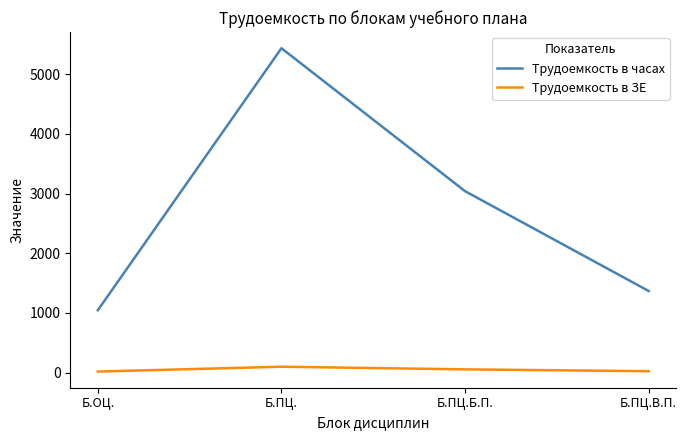

Rank the categories by Трудоемкость в часах value from highest to lowest.

Б.ПЦ., Б.ПЦ.Б.П., Б.ПЦ.В.П., Б.ОЦ.